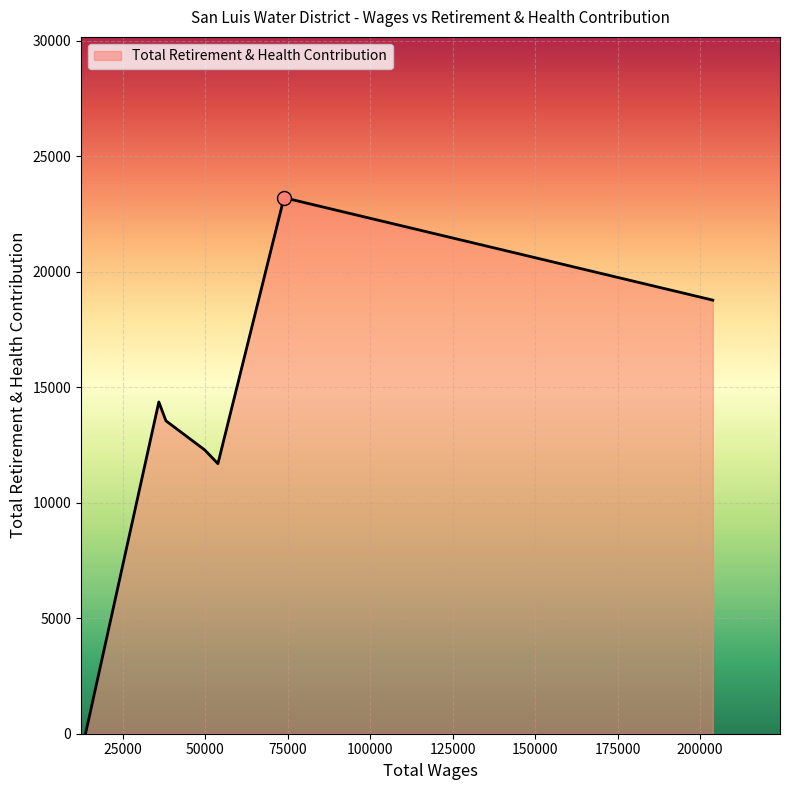

How many interior local valleys (lower than both neighbors) does the data have?

1